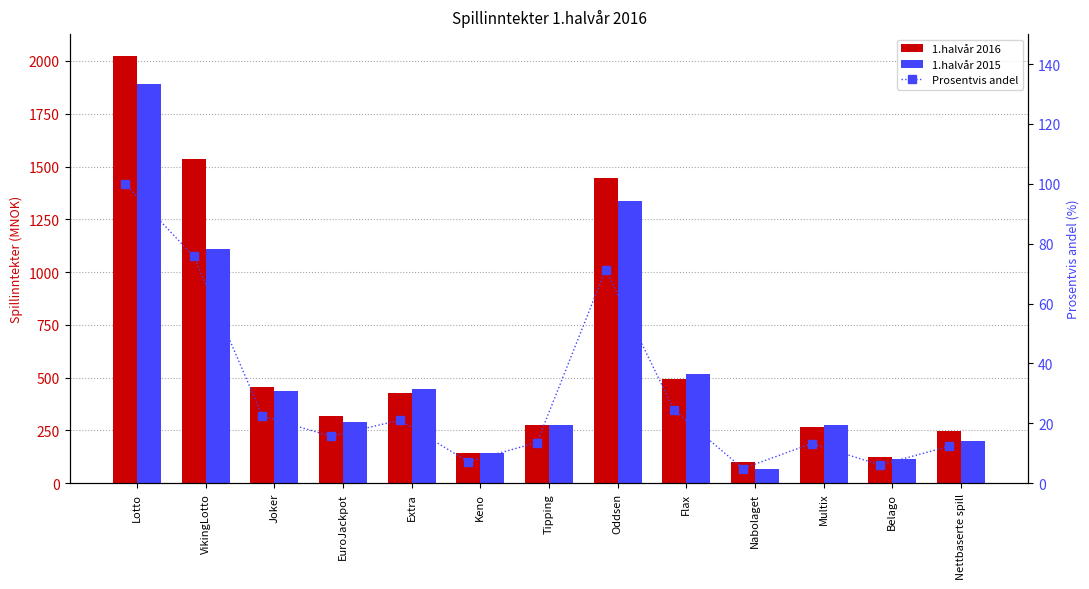

At how many categories does at least one series exceed 446?

5